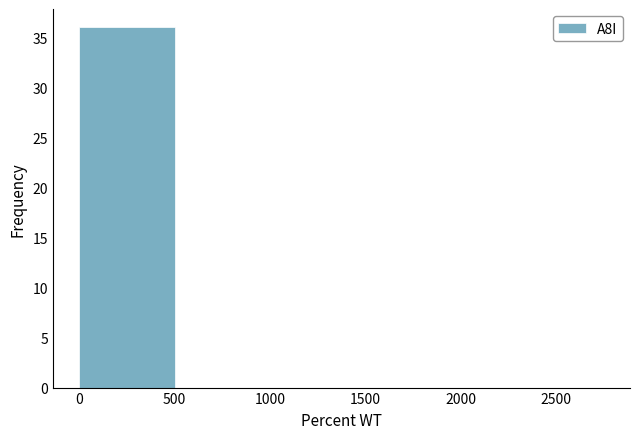

What is the height of the bar covering 0 to 500 on the x-axis? The values are not printed on the chart, so give them approximately, as read against the axis.

36